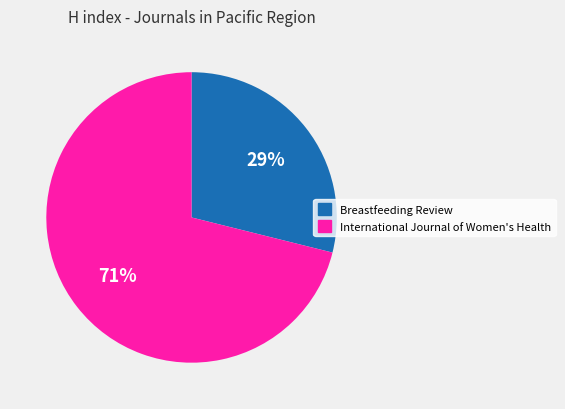

To the nearest percent, what is the combined percentage of International Journal of Women's Health and Breastfeeding Review?

100%